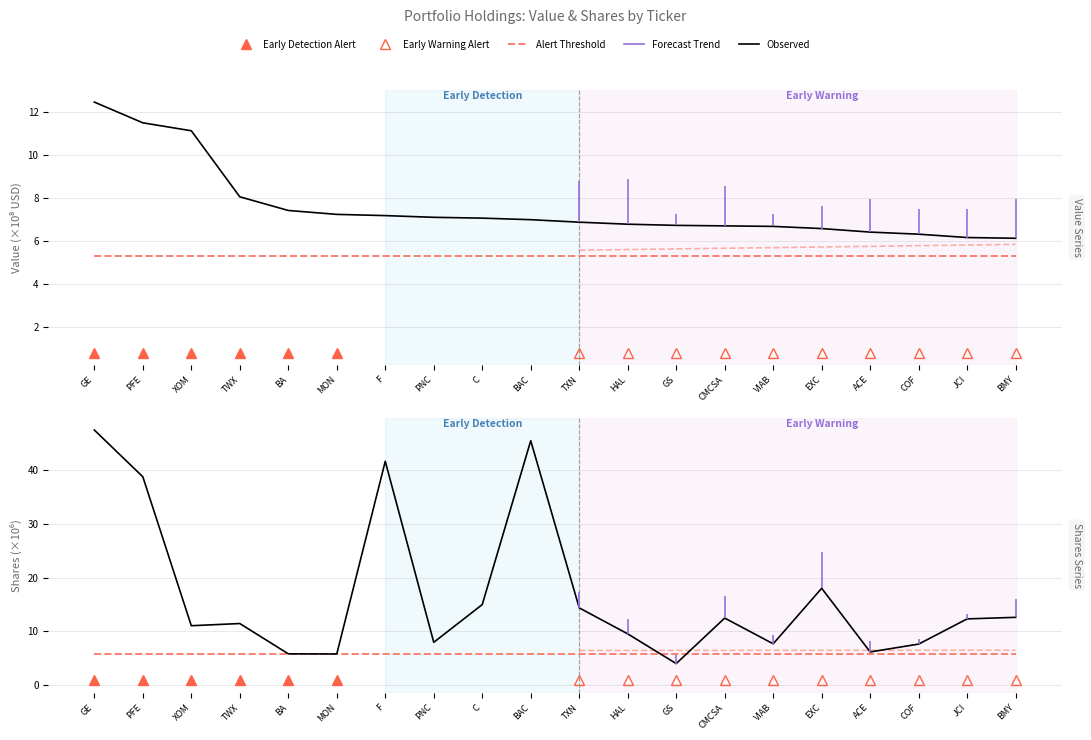

The Alert Threshold series shows 5.9 at TXN. True or false?

True